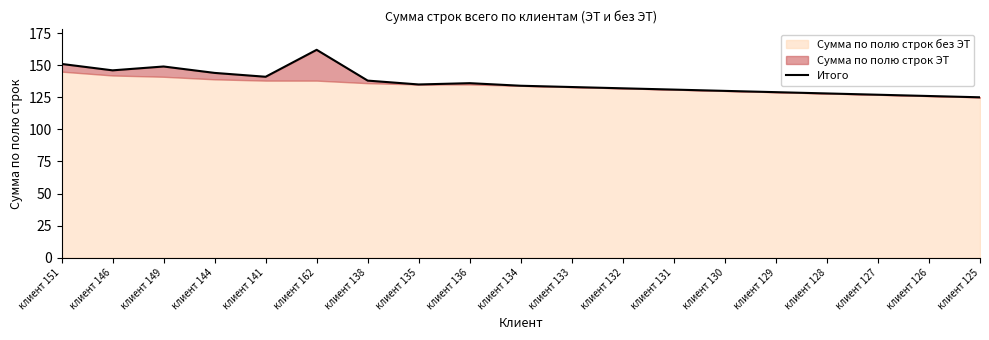

What is the approximate value at клиент 127, to the nearest 10?

130